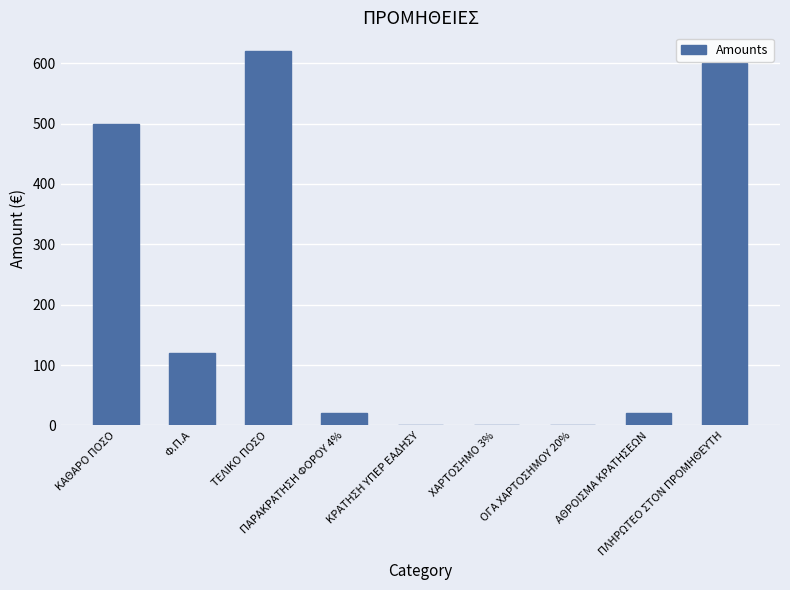

Reading right to left, extract all data points from this chart.

ΠΛΗΡΩΤΕΟ ΣΤΟΝ ΠΡΟΜΗΘΕΥΤΗ=600	ΑΘΡΟΙΣΜΑ ΚΡΑΤΗΣΕΩΝ=20	ΟΓΑ ΧΑΡΤΟΣΗΜΟΥ 20%=0	ΧΑΡΤΟΣΗΜΟ 3%=0	ΚΡΑΤΗΣΗ ΥΠΕΡ ΕΑΔΗΣΥ=0	ΠΑΡΑΚΡΑΤΗΣΗ ΦΟΡΟΥ 4%=20	ΤΕΛΙΚΟ ΠΟΣΟ=620	Φ.Π.Α=120	ΚΑΘΑΡΟ ΠΟΣΟ=500